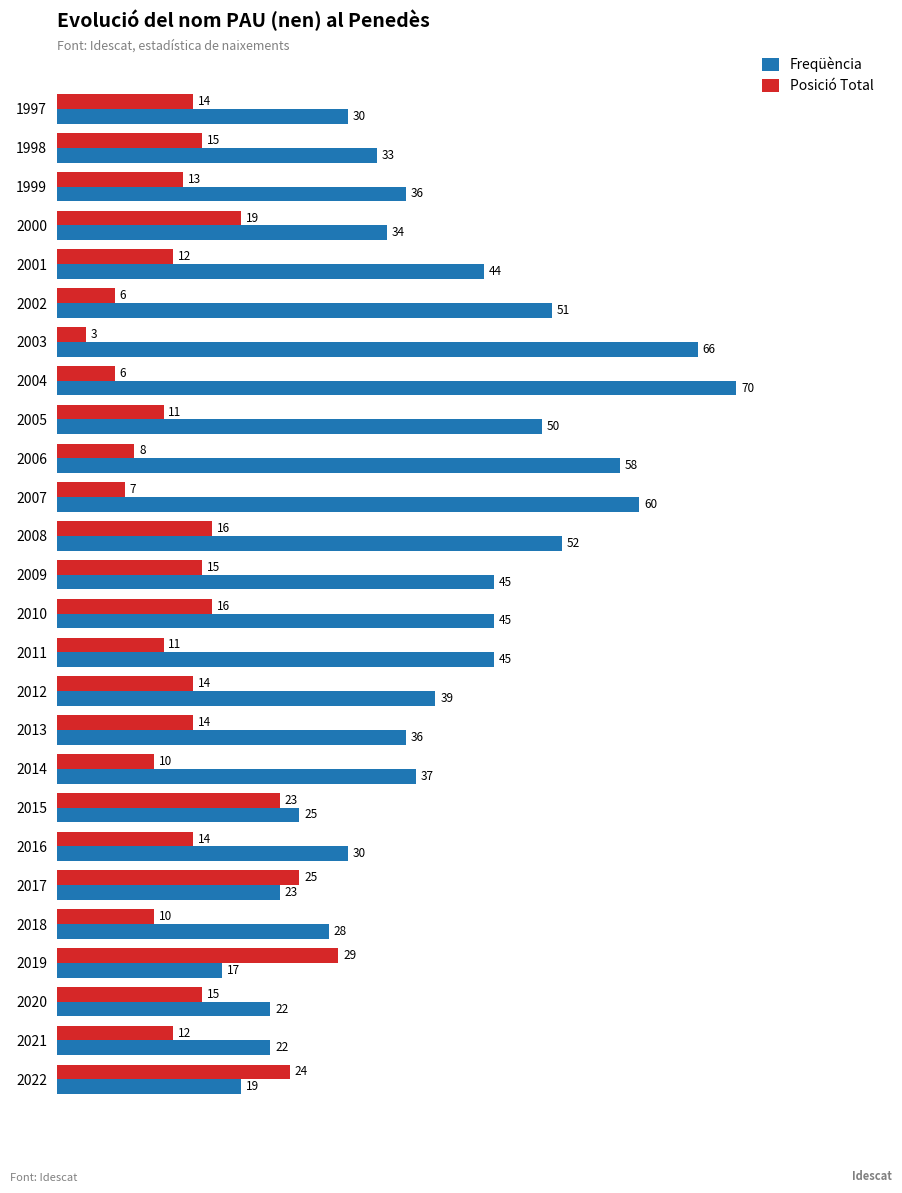

What are all the series names shown in the legend?

Freqüència, Posició Total